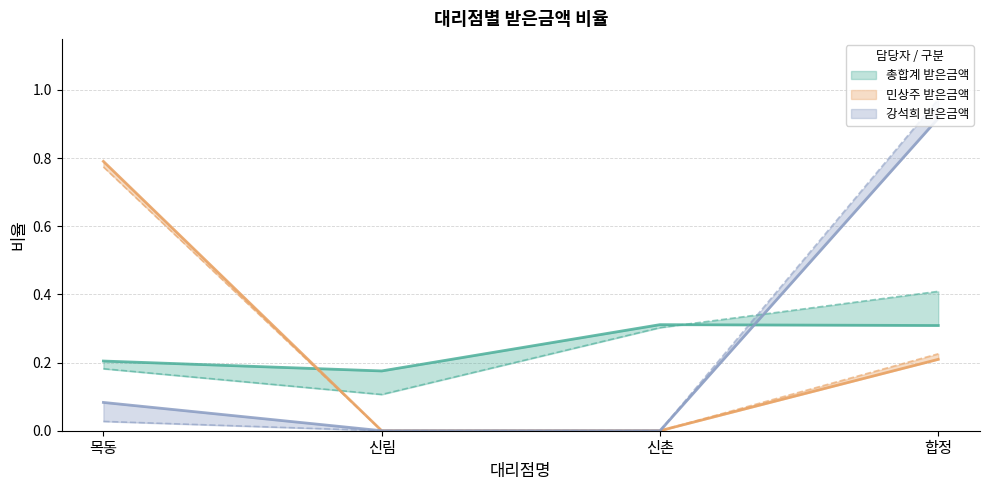

What is the label of the 4th point from the left?

합정